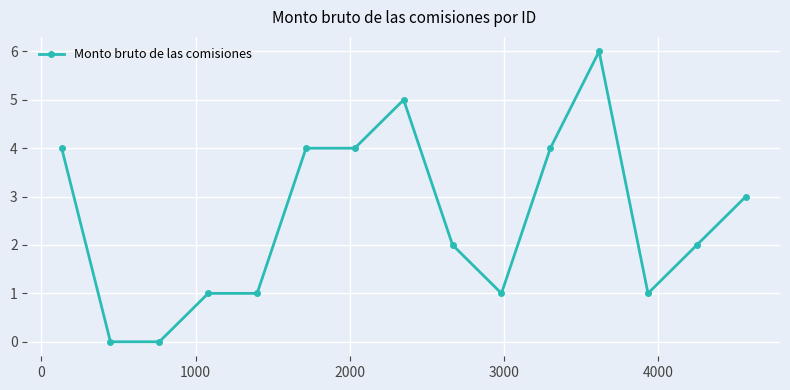

What is the difference between the maximum and second lowest values?

6